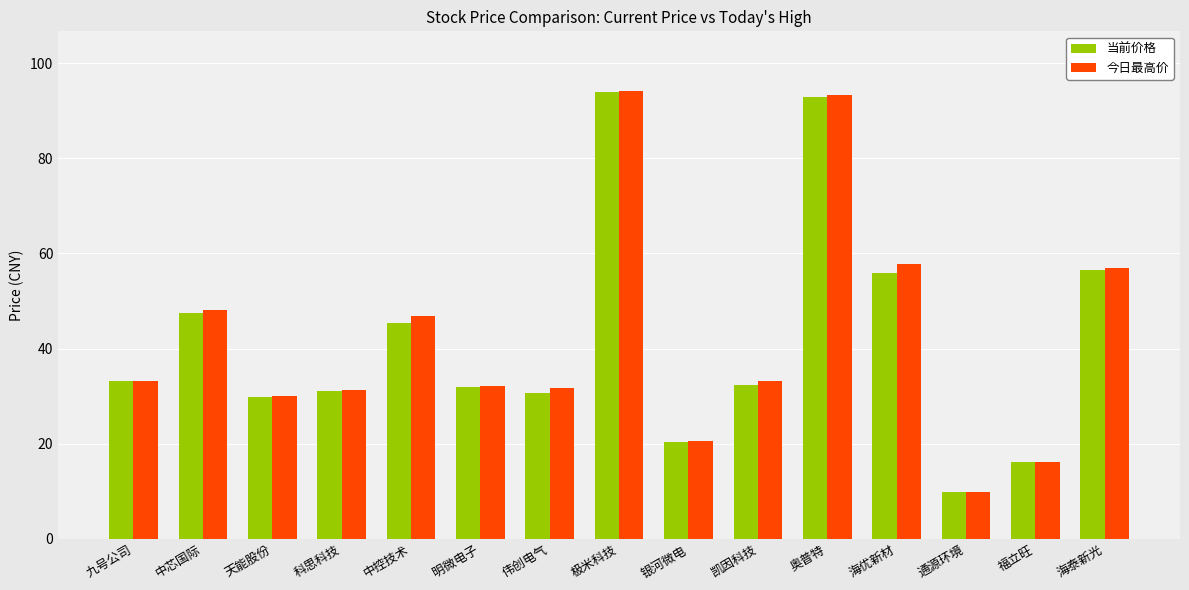

What is the total value across all series at 九号公司?

66.3